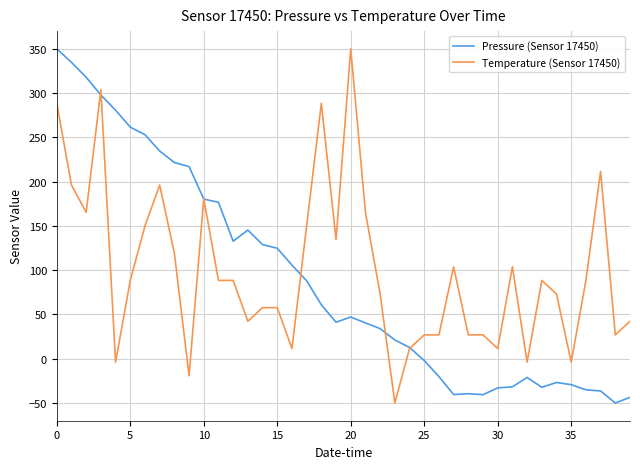

What is the smallest value displayed?

-50.0